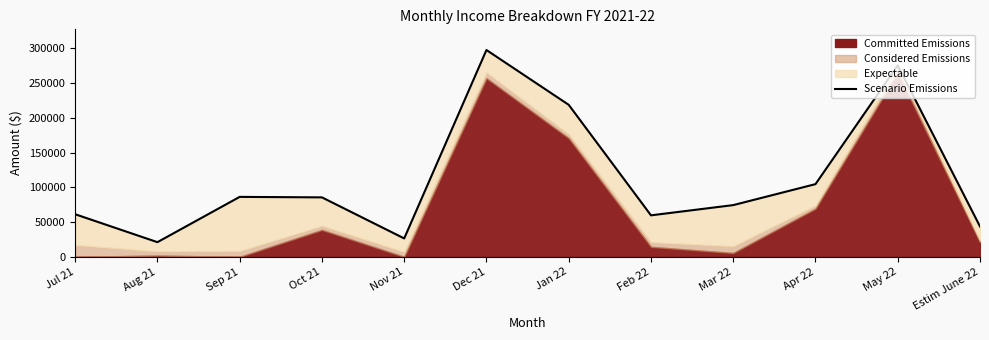

Is it true that the value at Oct 21 is 85563.1?

True